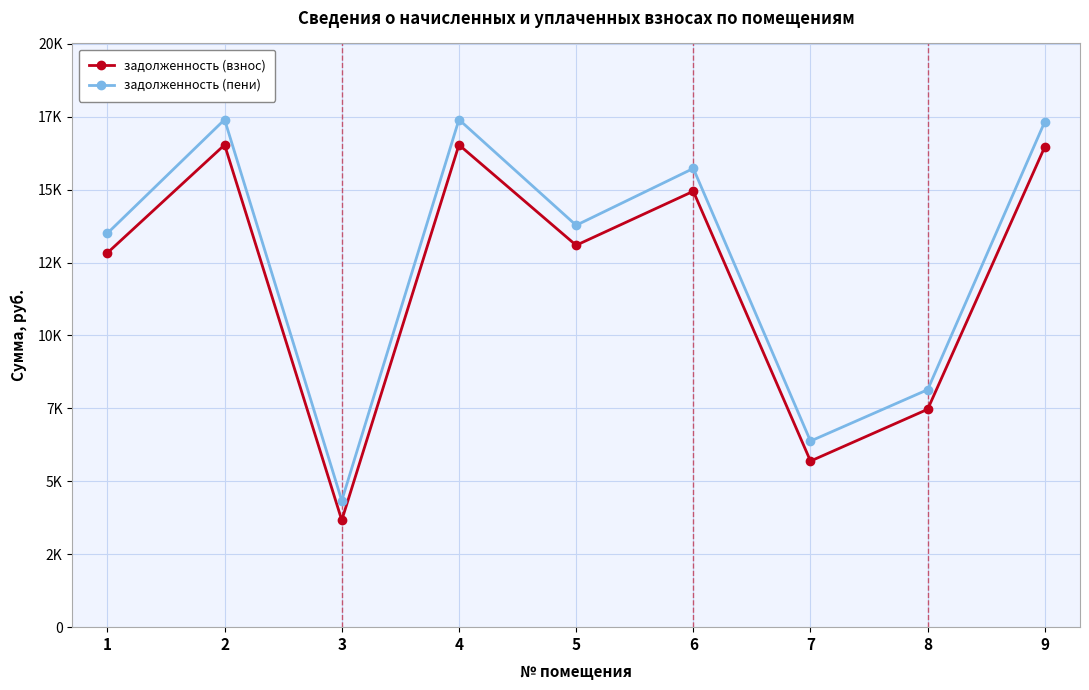

True or false: задолженность (пени) has more than 2 interior local peaks.

True